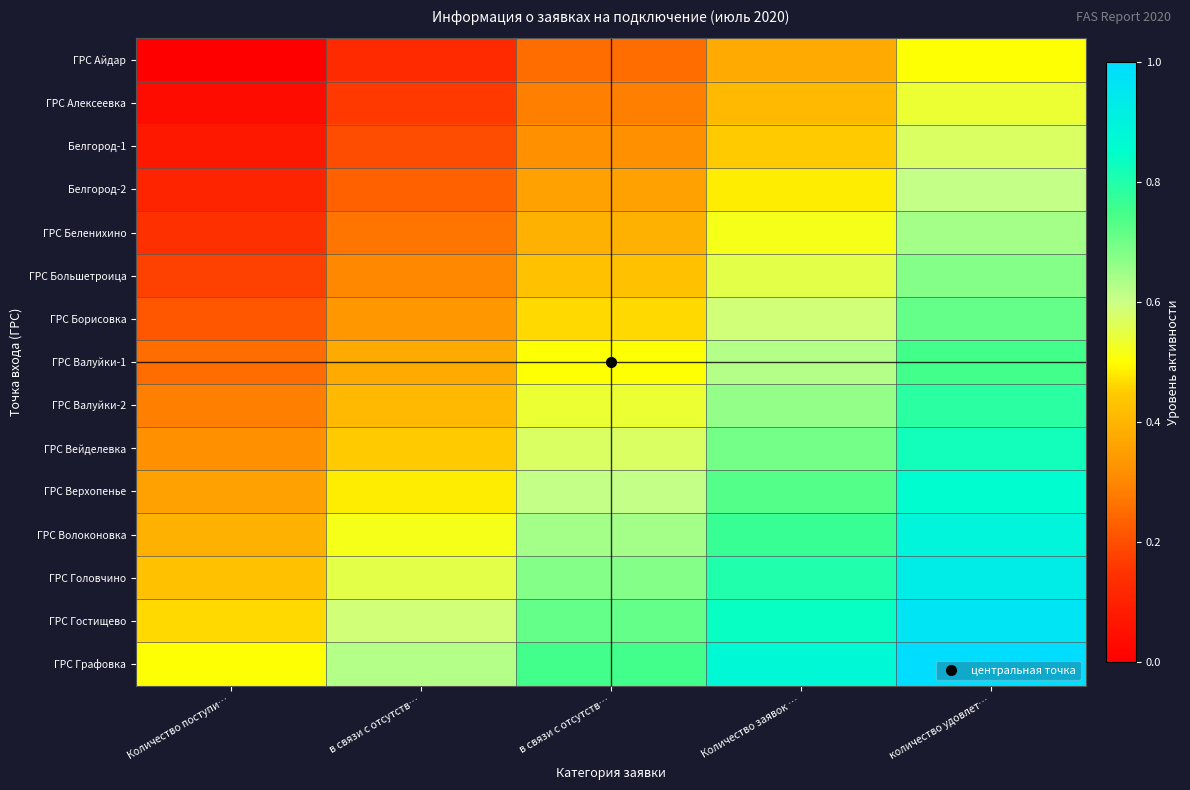

How many series are shown in this chart?

15